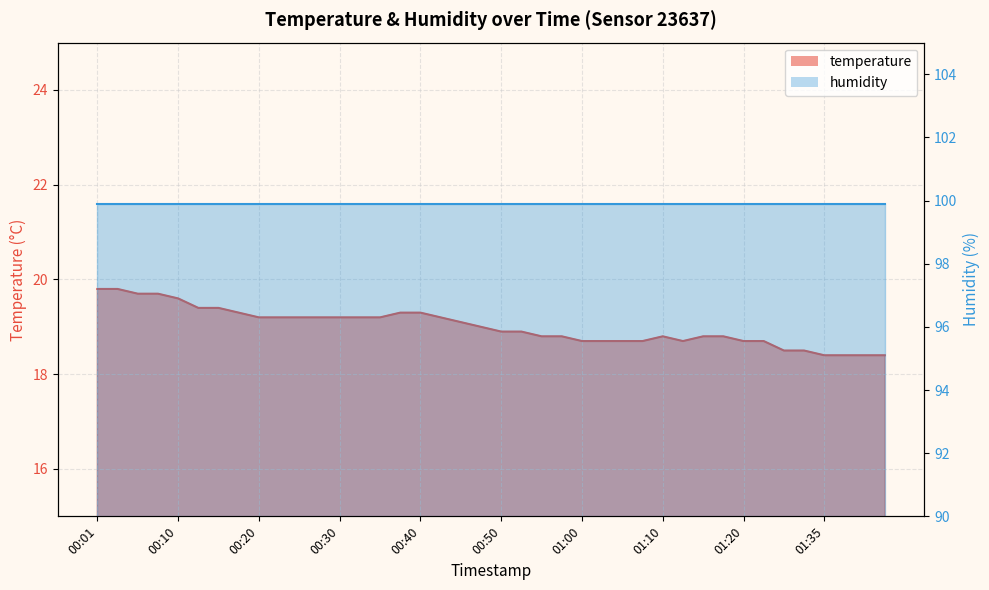

Reading left to right, transcribe all the data shown in this chart.

00:01=19.8	00:03=19.8	00:06=19.7	00:08=19.7	00:10=19.6	00:13=19.4	00:15=19.4	00:18=19.3	00:20=19.2	00:23=19.2	00:25=19.2	00:28=19.2	00:30=19.2	00:33=19.2	00:35=19.2	00:38=19.3	00:40=19.3	00:42=19.2	00:45=19.1	00:47=19.0	00:50=18.9	00:53=18.9	00:55=18.8	00:57=18.8	01:00=18.7	01:02=18.7	01:05=18.7	01:07=18.7	01:10=18.8	01:12=18.7	01:15=18.8	01:17=18.8	01:20=18.7	01:28=18.7	01:30=18.5	01:33=18.5	01:35=18.4	01:38=18.4	01:40=18.4	01:43=18.4